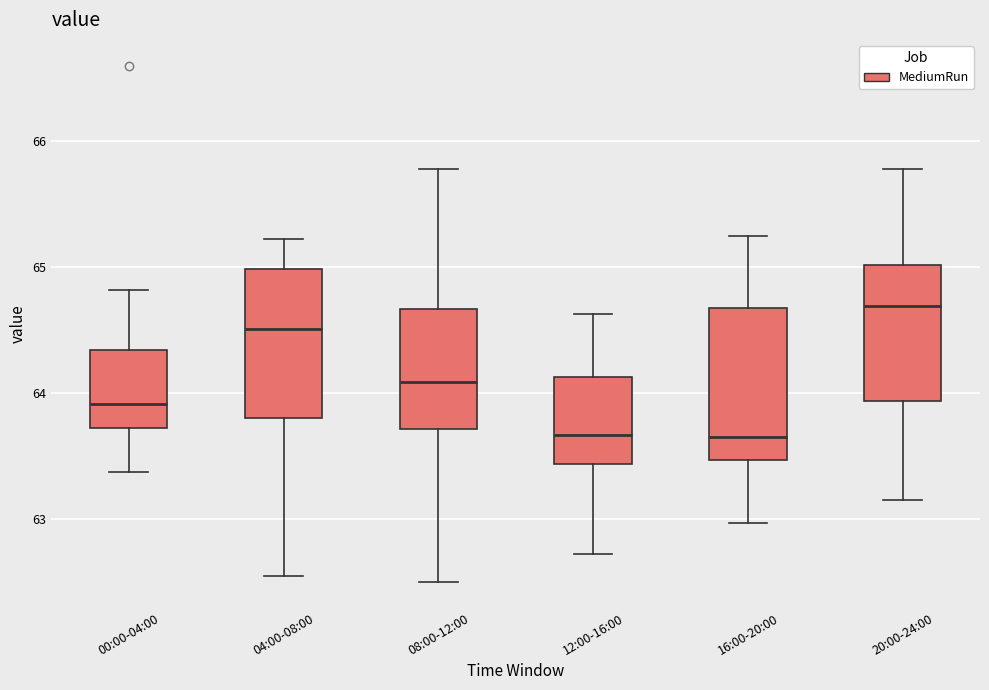

Reading left to right, transcribe this box plot: for each box, give where its median line is, the range the box spans, and where its two whiskers end, as read against the y-axis. The values are not printed on the chart, so give them approximately, as read against the axis.

00:00-04:00: median 63.9, box 63.7 to 64.3, whiskers 63.4 to 64.8
04:00-08:00: median 64.5, box 63.8 to 65.0, whiskers 62.6 to 65.2
08:00-12:00: median 64.1, box 63.7 to 64.7, whiskers 62.5 to 65.8
12:00-16:00: median 63.7, box 63.4 to 64.1, whiskers 62.7 to 64.6
16:00-20:00: median 63.7, box 63.5 to 64.7, whiskers 63.0 to 65.3
20:00-24:00: median 64.7, box 63.9 to 65.0, whiskers 63.2 to 65.8